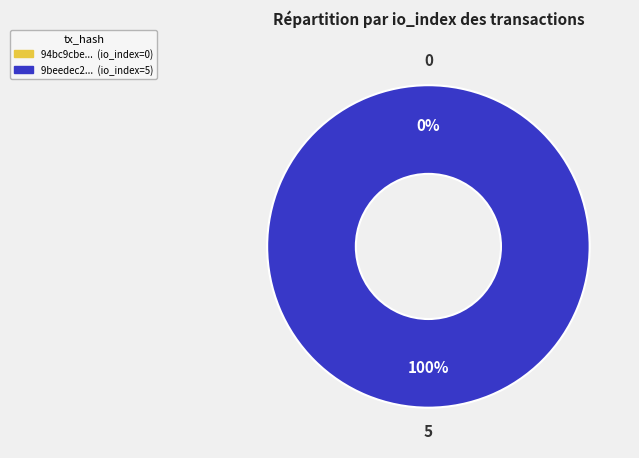

Which slice is the largest?

5